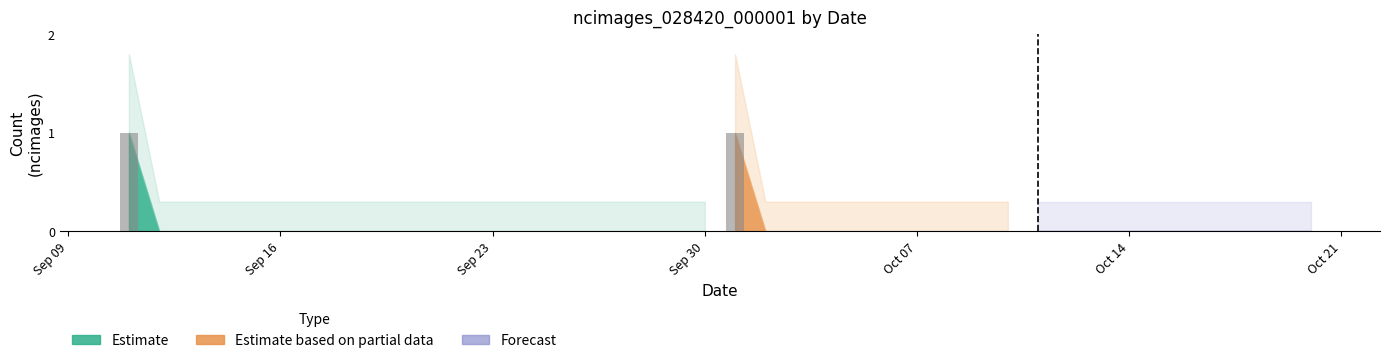

What is the sum of all values?

2